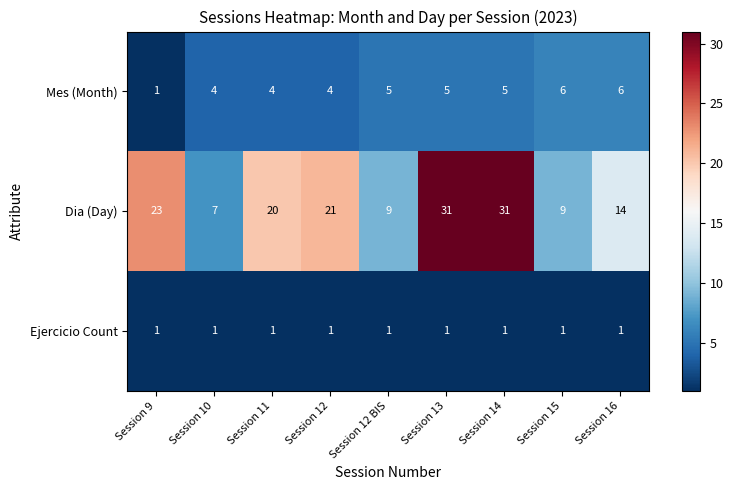

What is the difference between the highest and lowest values at Session 12?

20